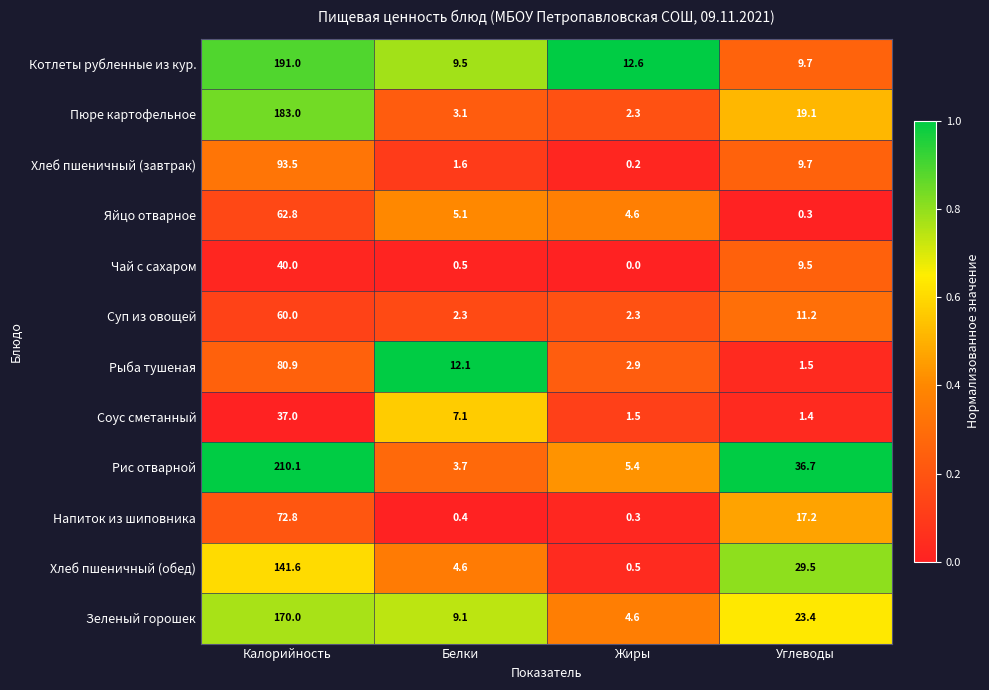

The value of Зеленый горошек at Белки is 14.8. True or false?

False